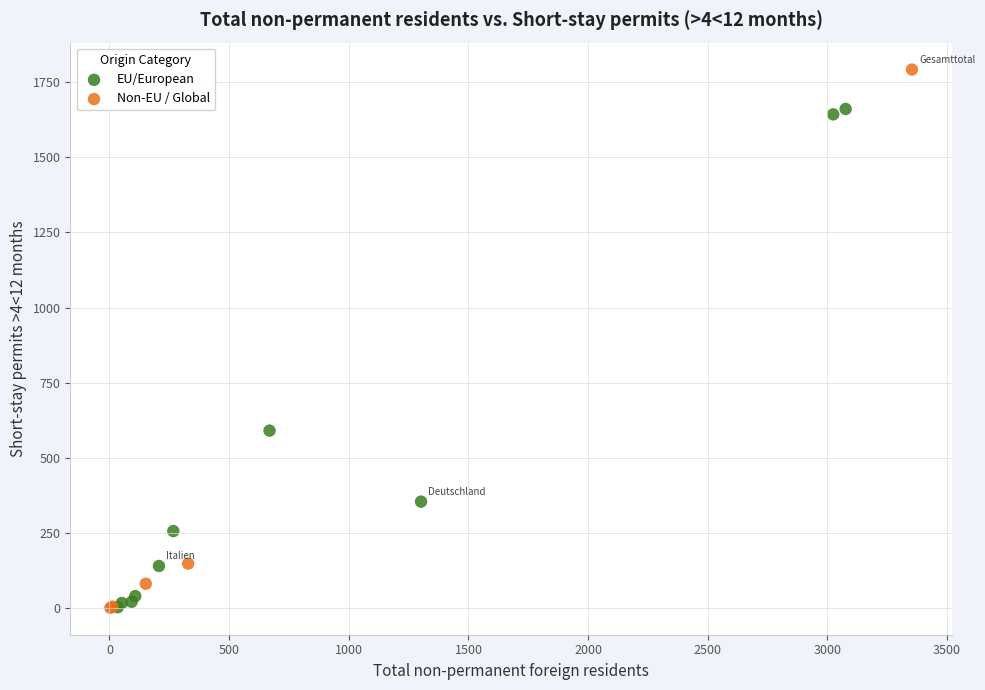

Which series has the largest Y range (max minus min)?

Non-EU / Global